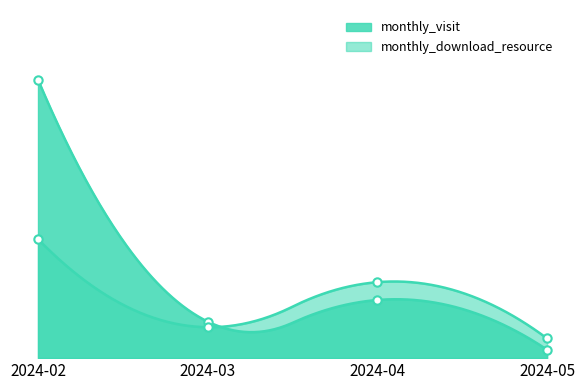

What is the total value across all series at 2024-03?

72